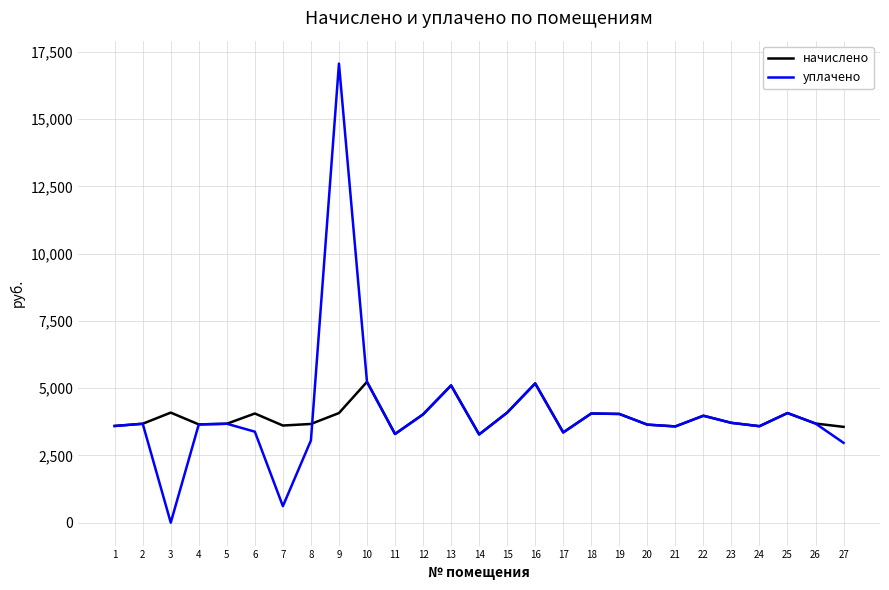

In начислено, how many points are higher than both neighbors (excluding endpoints)?

8